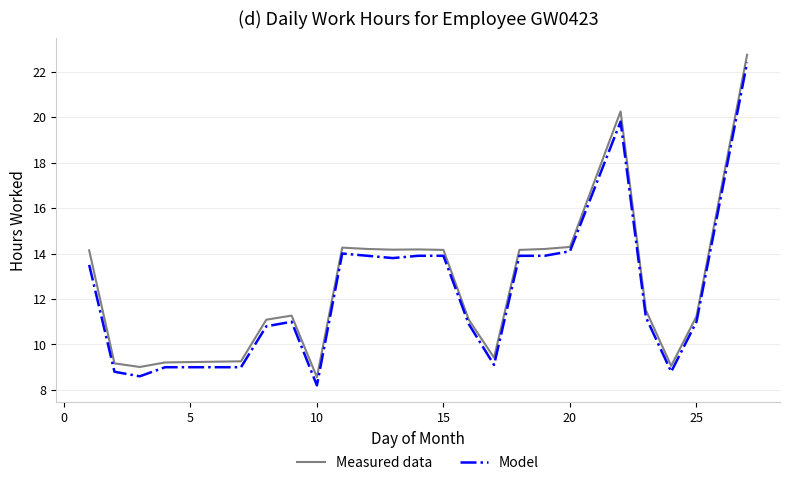

Which series has the largest total across all categories?

Measured data